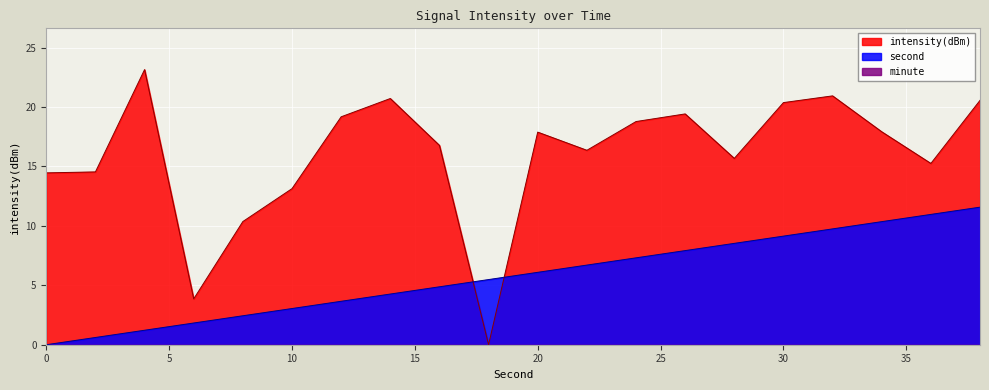

Reading left to right, extract all data points from this chart.

intensity(dBm): 14.5	14.5	23.1	3.9	10.4	13.1	19.2	20.7	16.8	0.0	17.9	16.4	18.8	19.4	15.7	20.4	20.9	17.9	15.2	20.6
second: 0.0	0.6	1.2	1.8	2.4	3.0	3.7	4.3	4.9	5.5	6.1	6.7	7.3	7.9	8.5	9.1	9.7	10.4	11.0	11.6